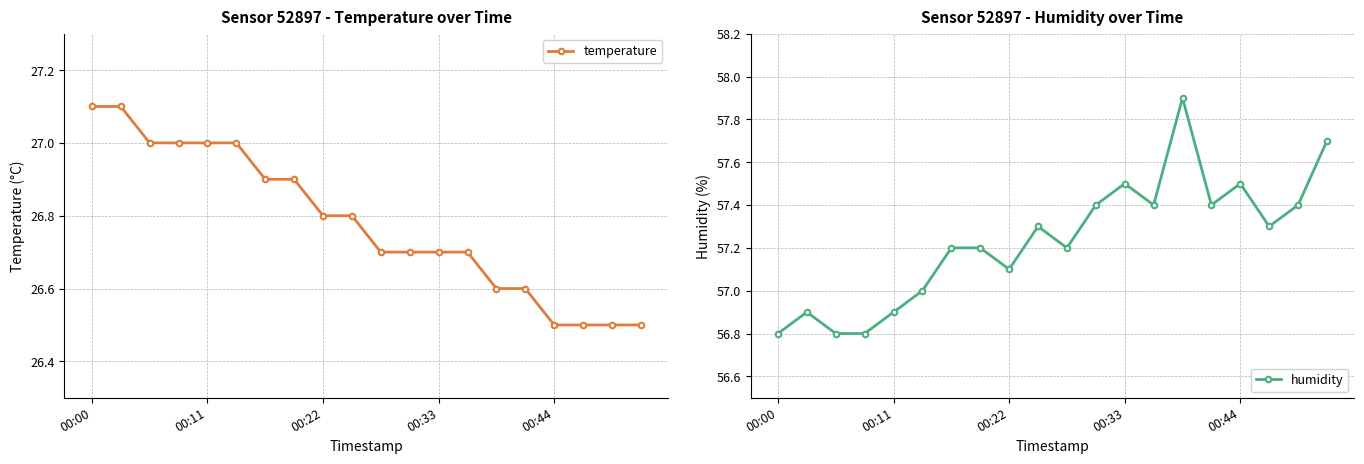

What is the highest value of the temperature series?

27.1